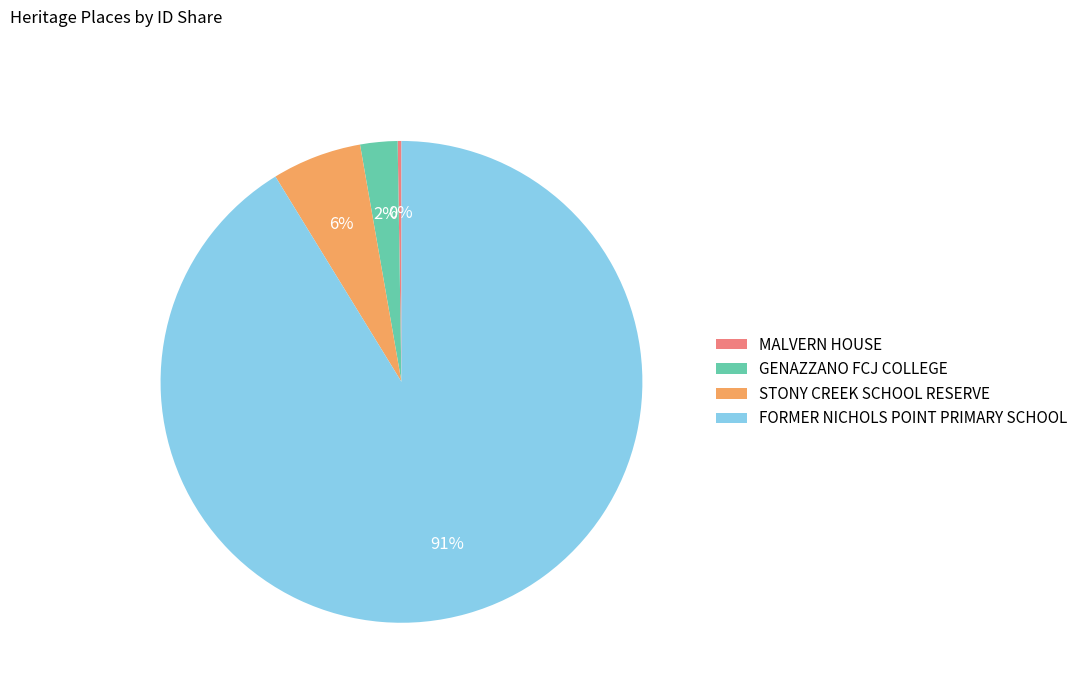

Which has a higher value, FORMER NICHOLS POINT PRIMARY SCHOOL or GENAZZANO FCJ COLLEGE?

FORMER NICHOLS POINT PRIMARY SCHOOL